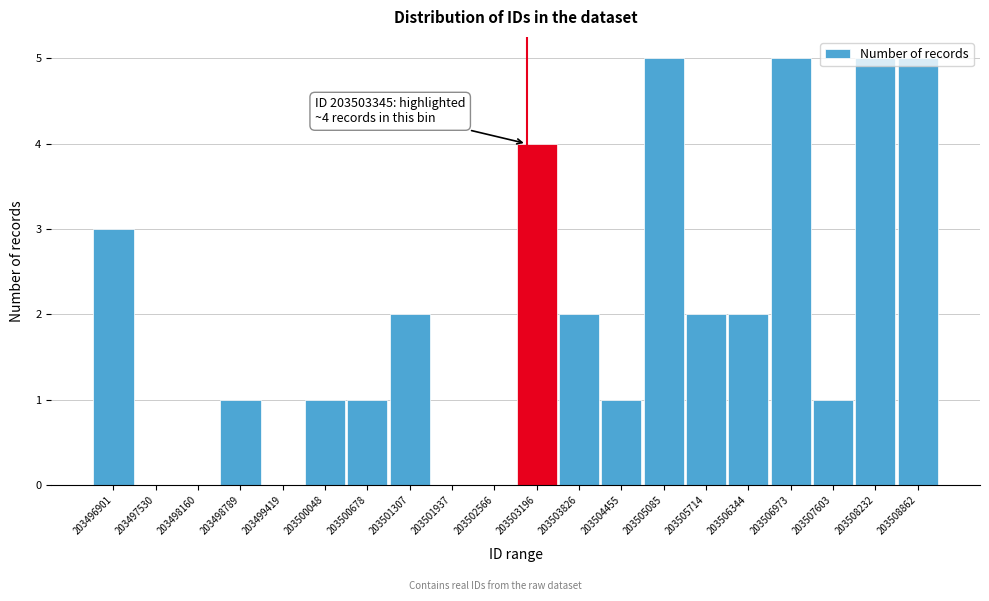

The chart shows a value of 3 at 203503826. True or false?

False